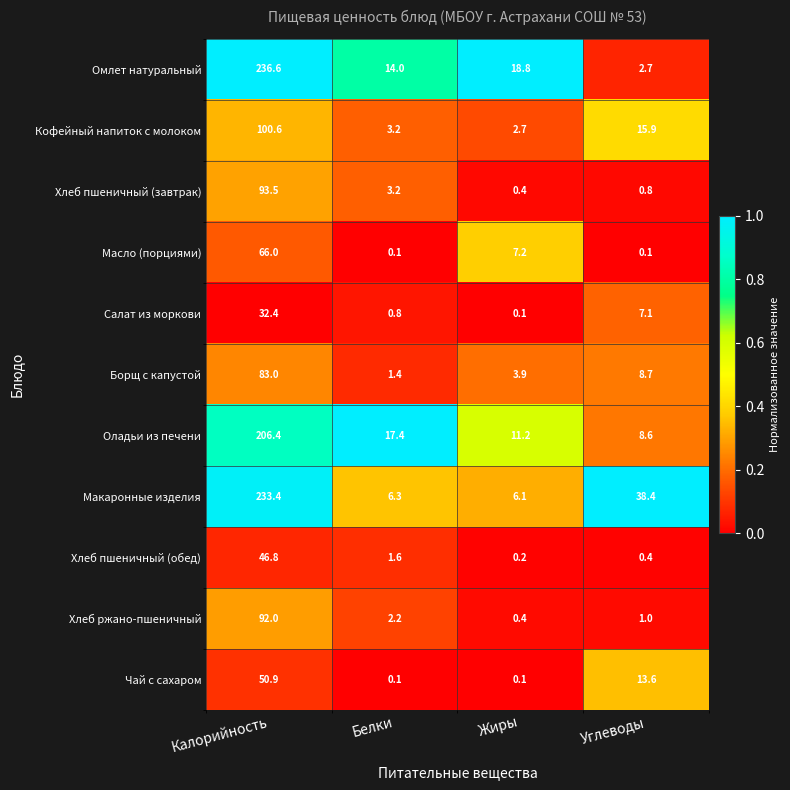

How many distinct data groups are displayed?

11